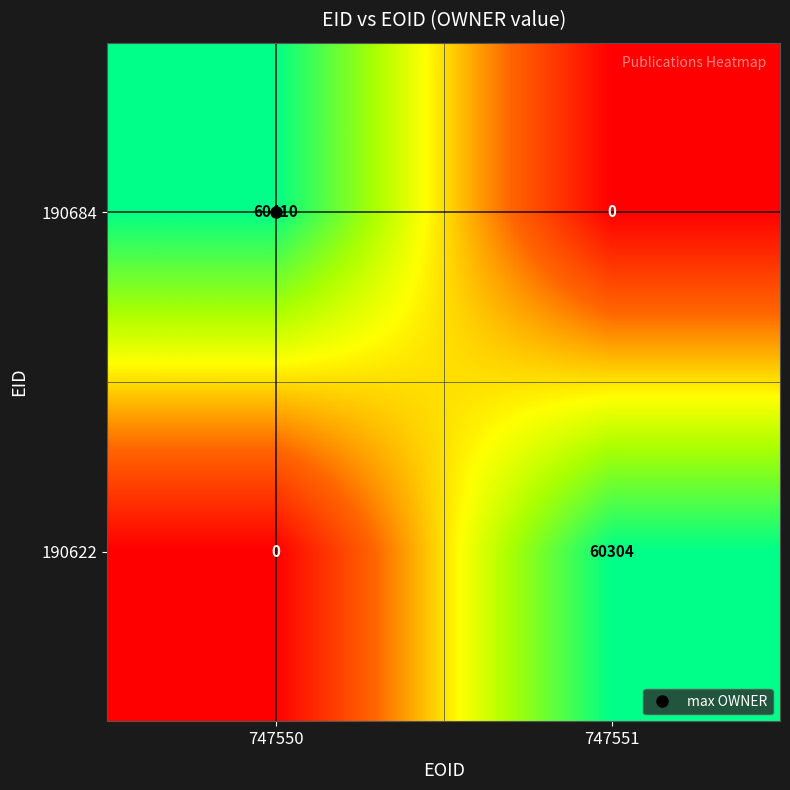

What is the spread (max minus min) of values at 747550?

60410